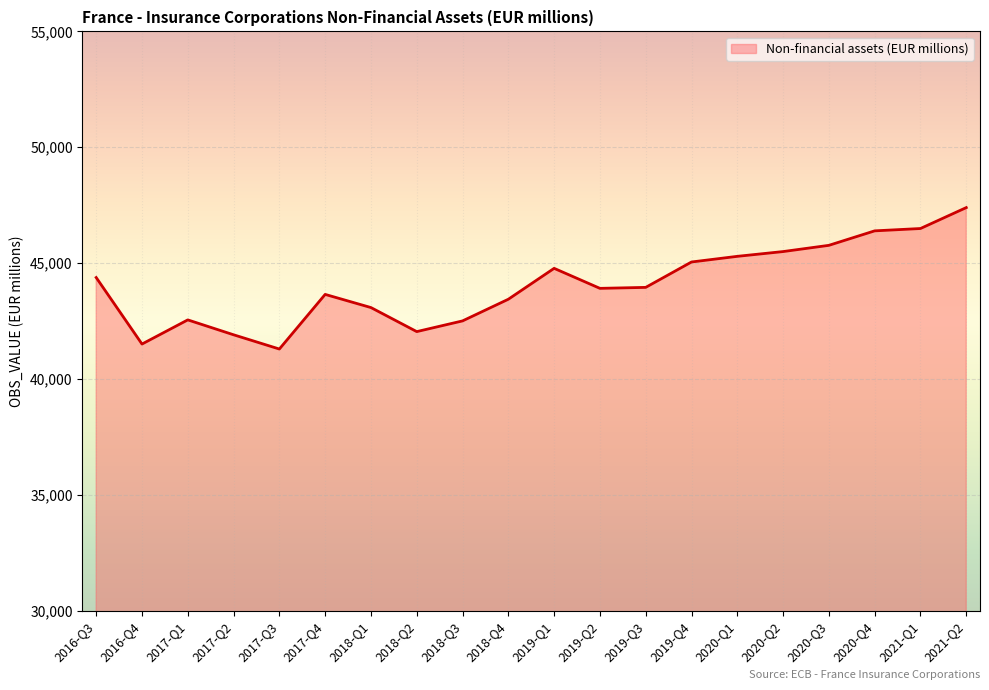

At which category does the chart reach its peak across all series?

2021-Q2